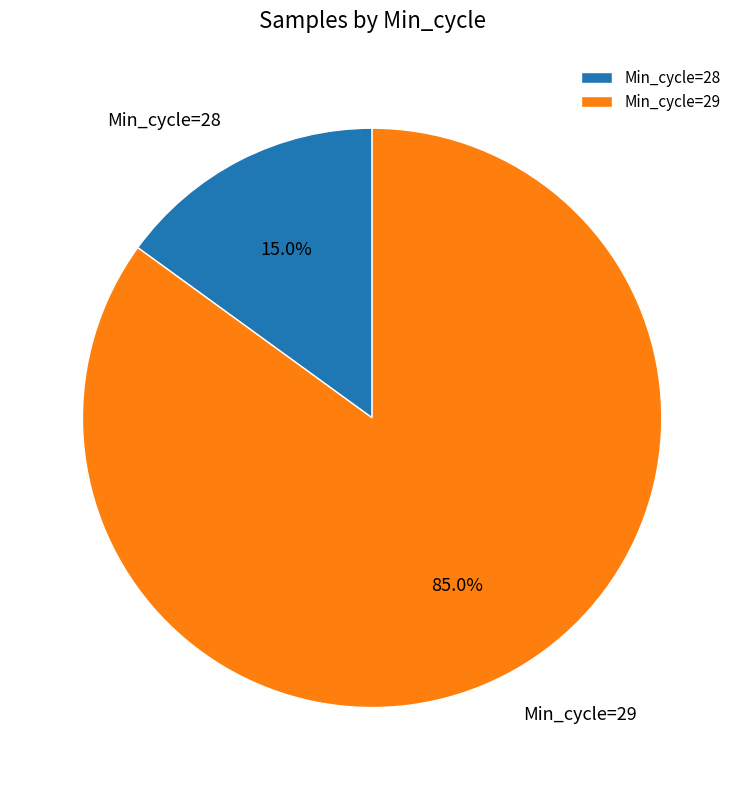

Rank the categories by value from lowest to highest.

Min_cycle=28, Min_cycle=29